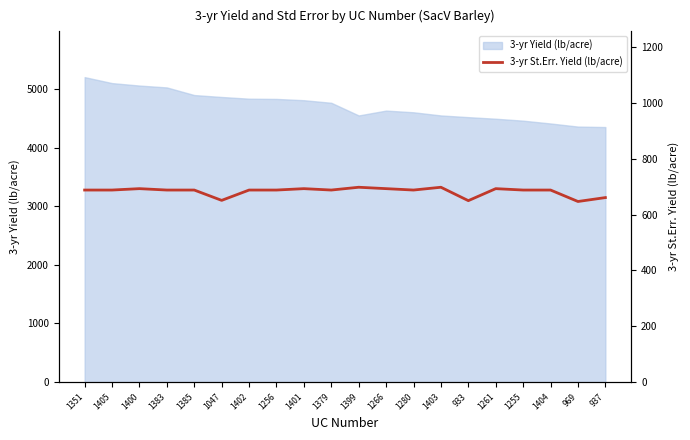

How many lines are shown in the chart?

1